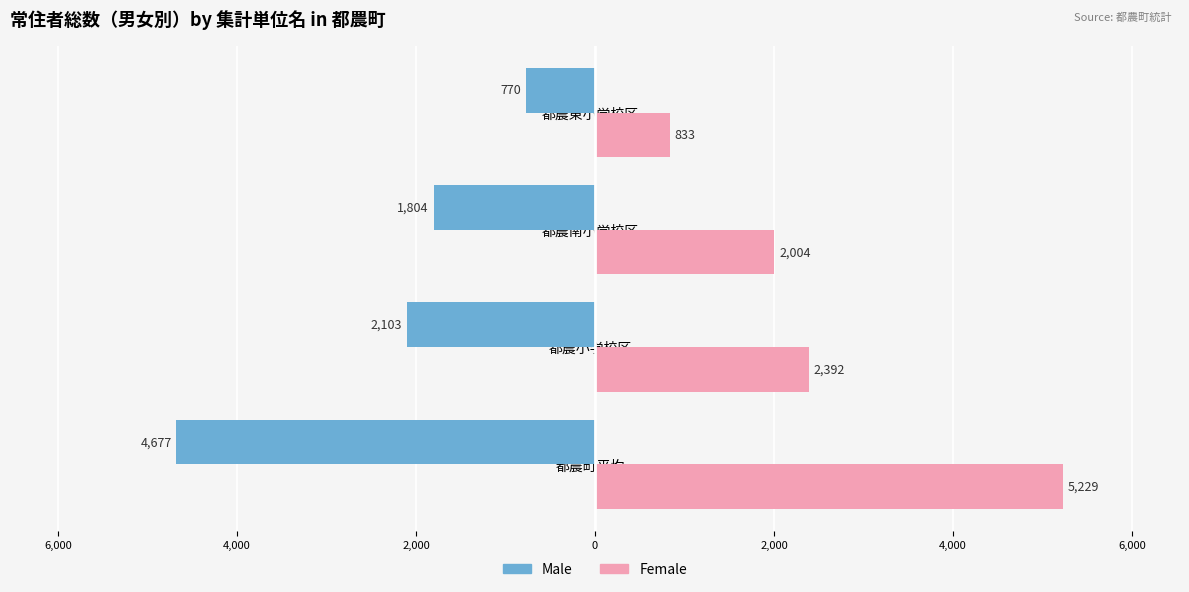

What are all the series names shown in the legend?

Male, Female